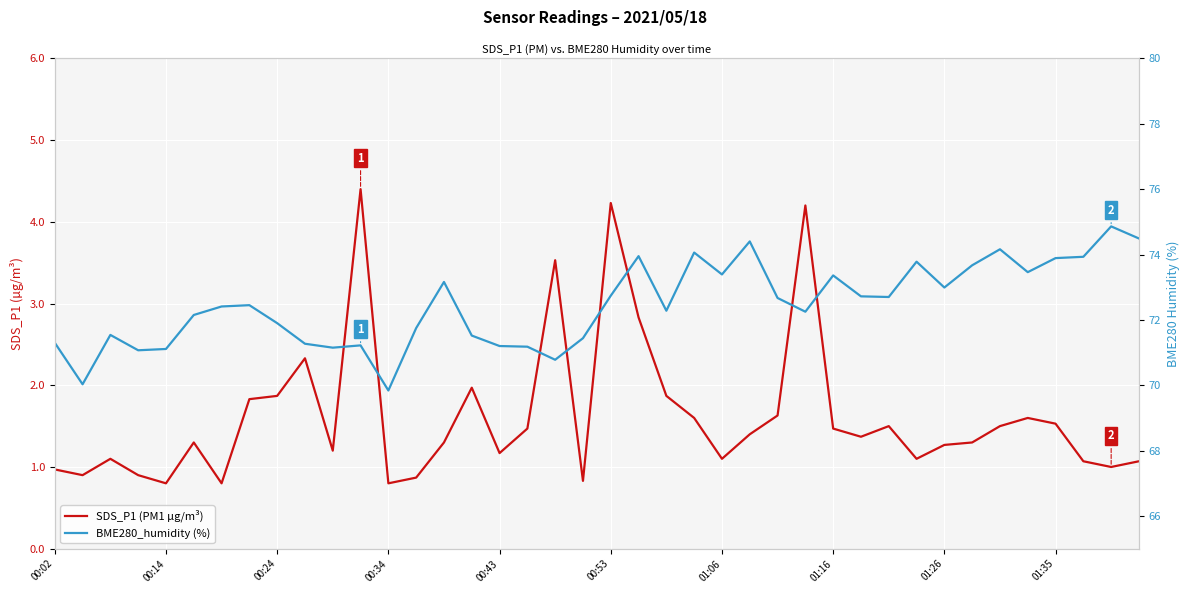

True or false: BME280_humidity (%) has a value of 74.0 at 21.

True